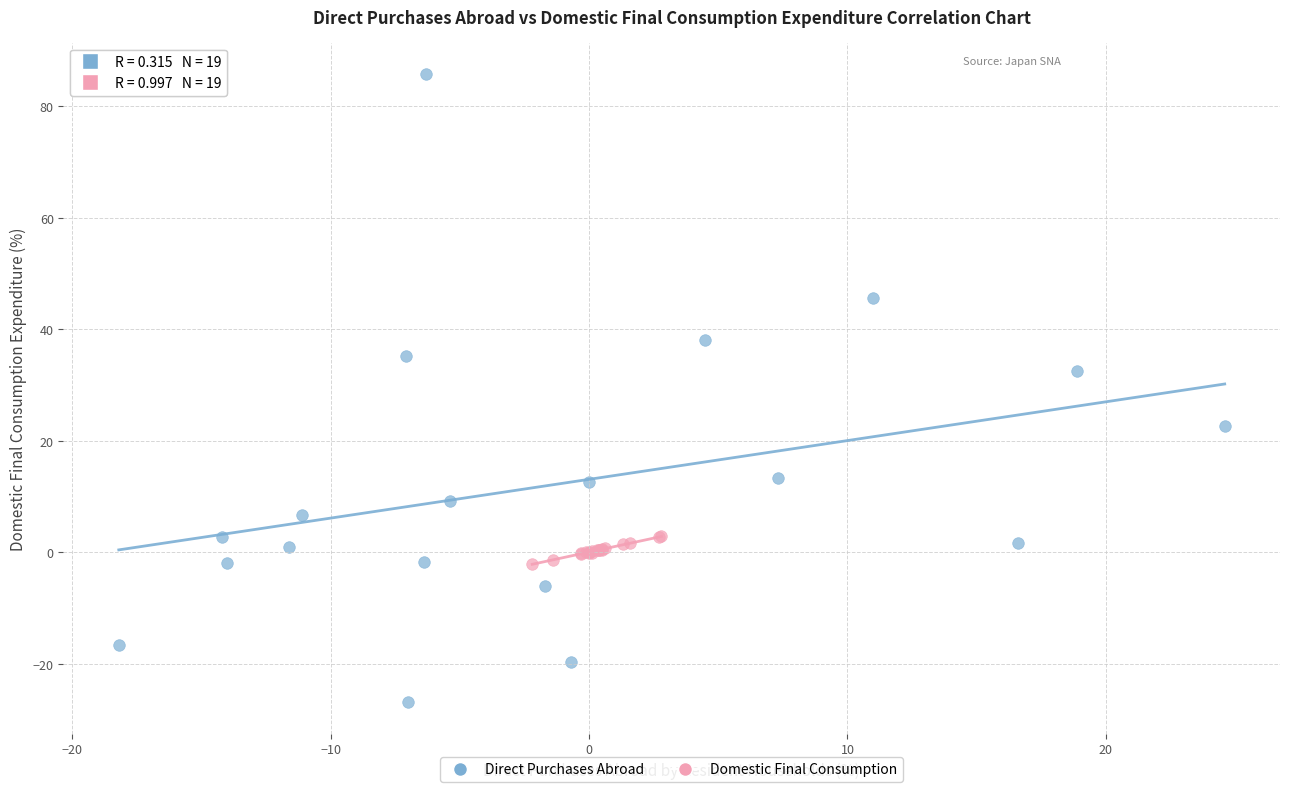

Which series has the largest Y range (max minus min)?

Direct Purchases Abroad